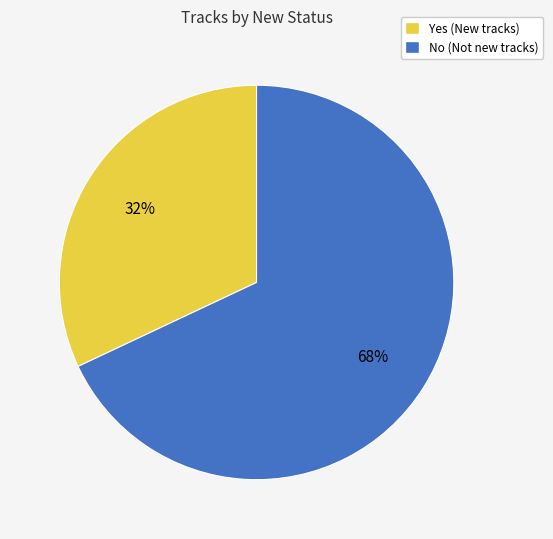

How many slices are in this pie chart?

2